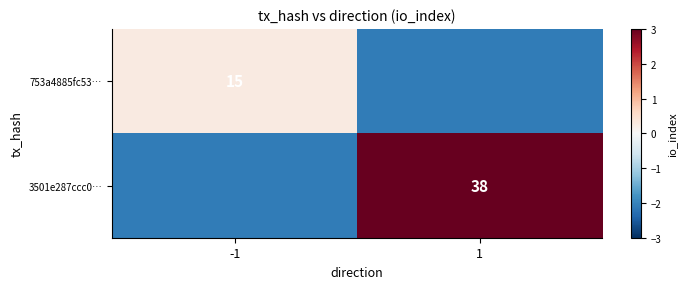

Which series has the largest total across all categories?

3501e287ccc0…